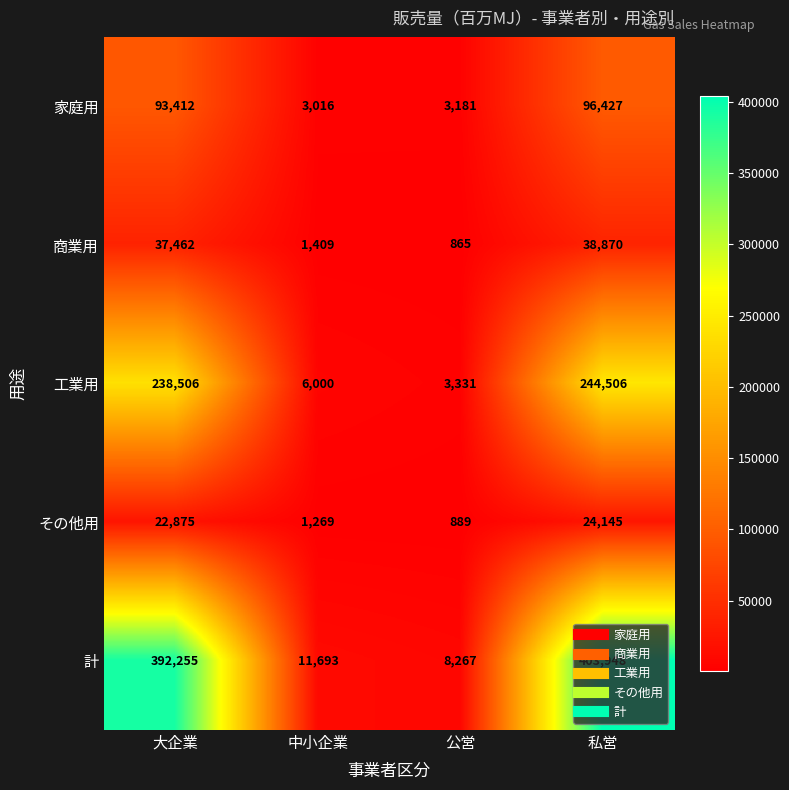

At 公営, list the series in order from smallest to largest.

商業用, その他用, 家庭用, 工業用, 計